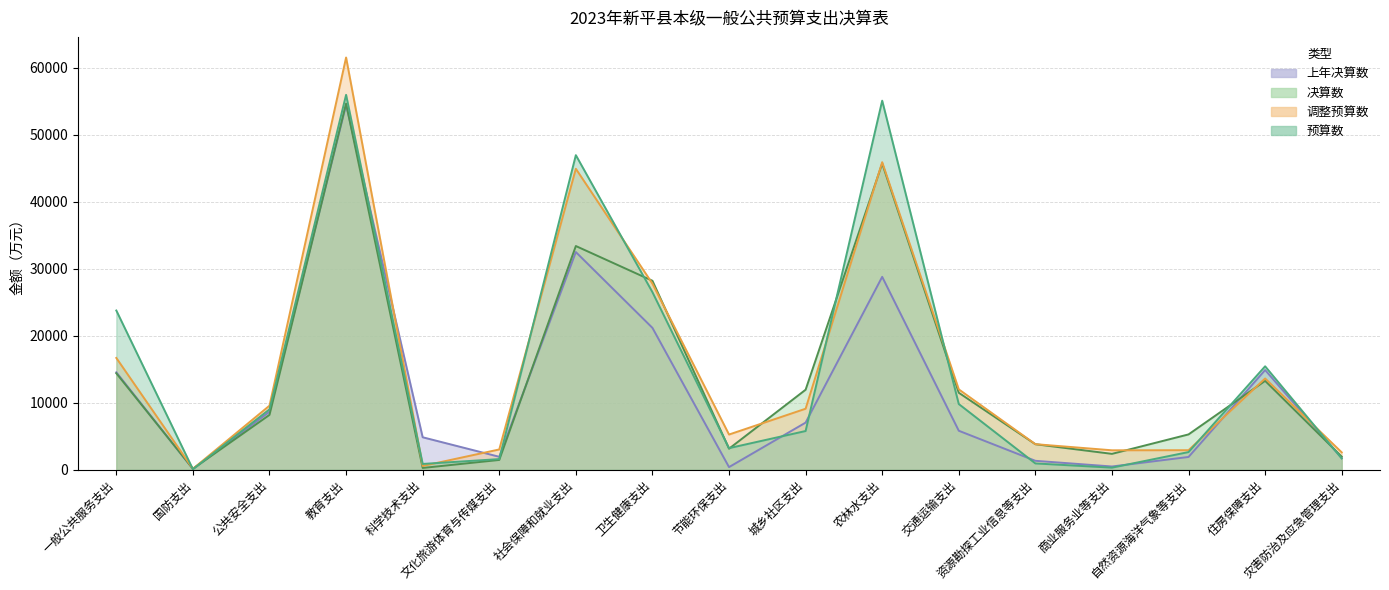

The value of 调整预算数 at 灾害防治及应急管理支出 is 3533. True or false?

False